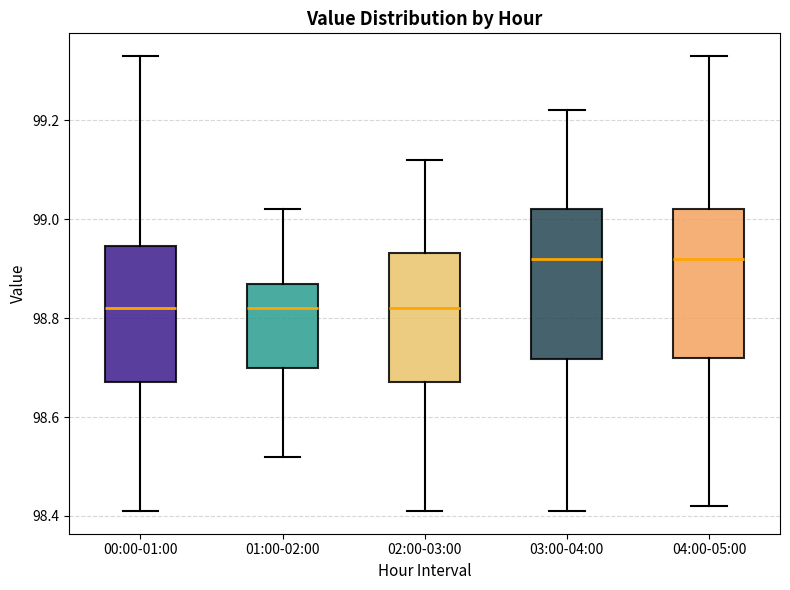

Reading left to right, read every box against the y-axis: the position of its median line, the range the box covers, and the ends of its whiskers. The values are not printed on the chart, so give them approximately, as read against the axis.

00:00-01:00: median 98.82, box 98.68 to 98.94, whiskers 98.42 to 99.34
01:00-02:00: median 98.82, box 98.70 to 98.88, whiskers 98.52 to 99.02
02:00-03:00: median 98.82, box 98.68 to 98.94, whiskers 98.42 to 99.12
03:00-04:00: median 98.92, box 98.72 to 99.02, whiskers 98.42 to 99.22
04:00-05:00: median 98.92, box 98.72 to 99.02, whiskers 98.42 to 99.34